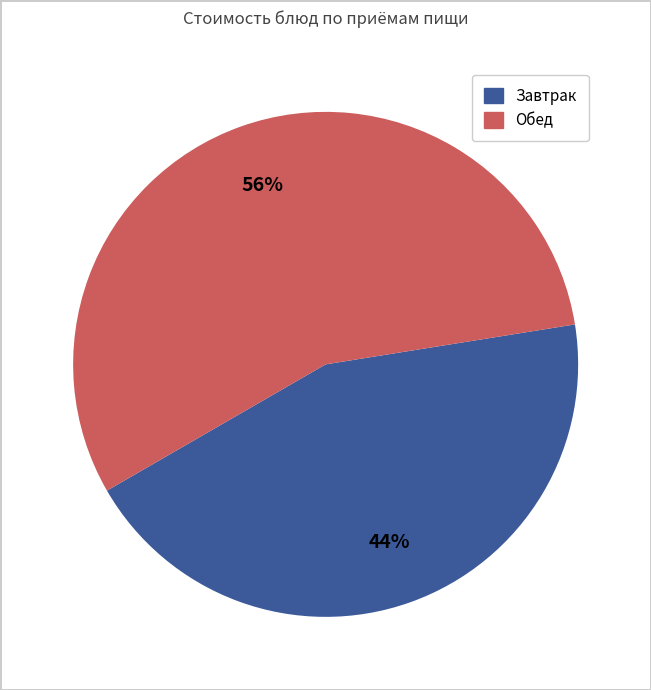

Is there a majority slice in this chart?

Yes